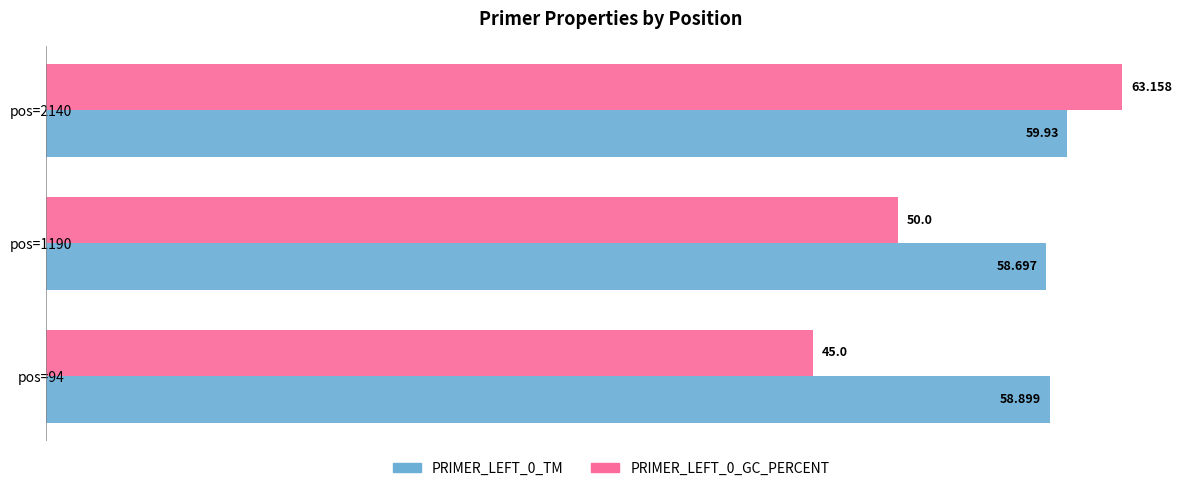

Count the number of data series in this chart.

2